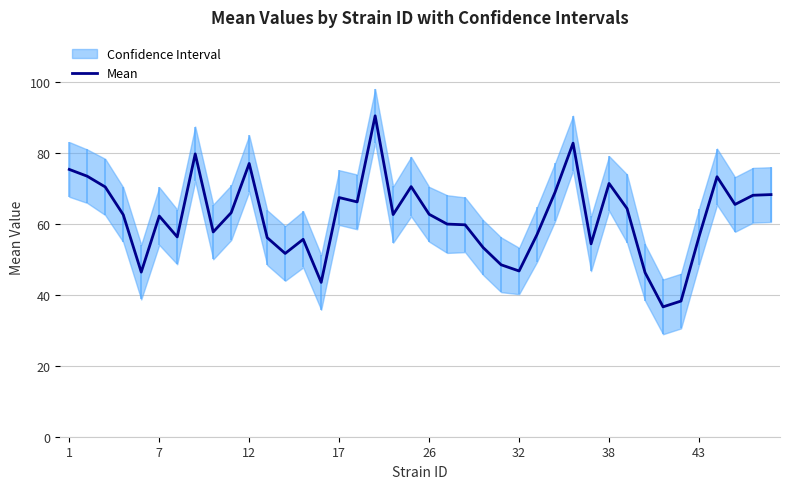

The Mean series shows 71.5 at 38. True or false?

True